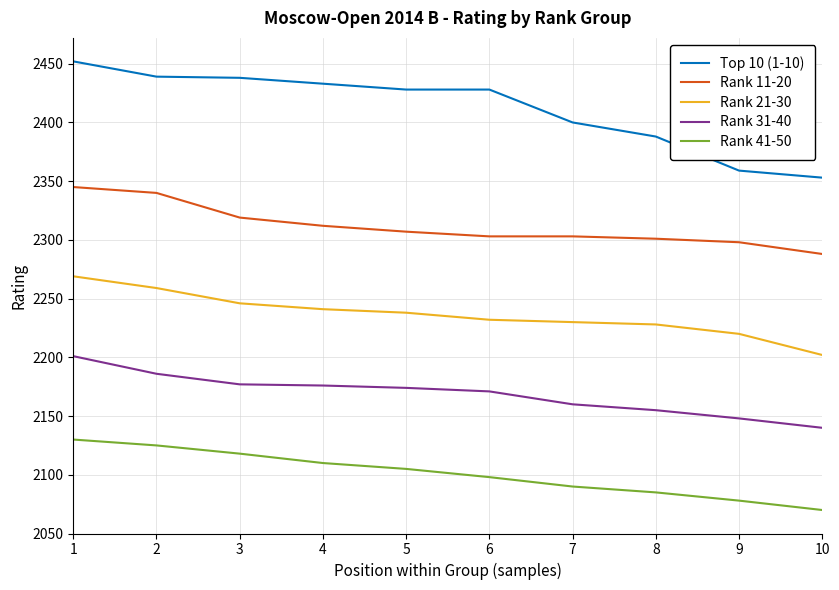

True or false: Rank 21-30 and Rank 11-20 intersect in this chart.

False